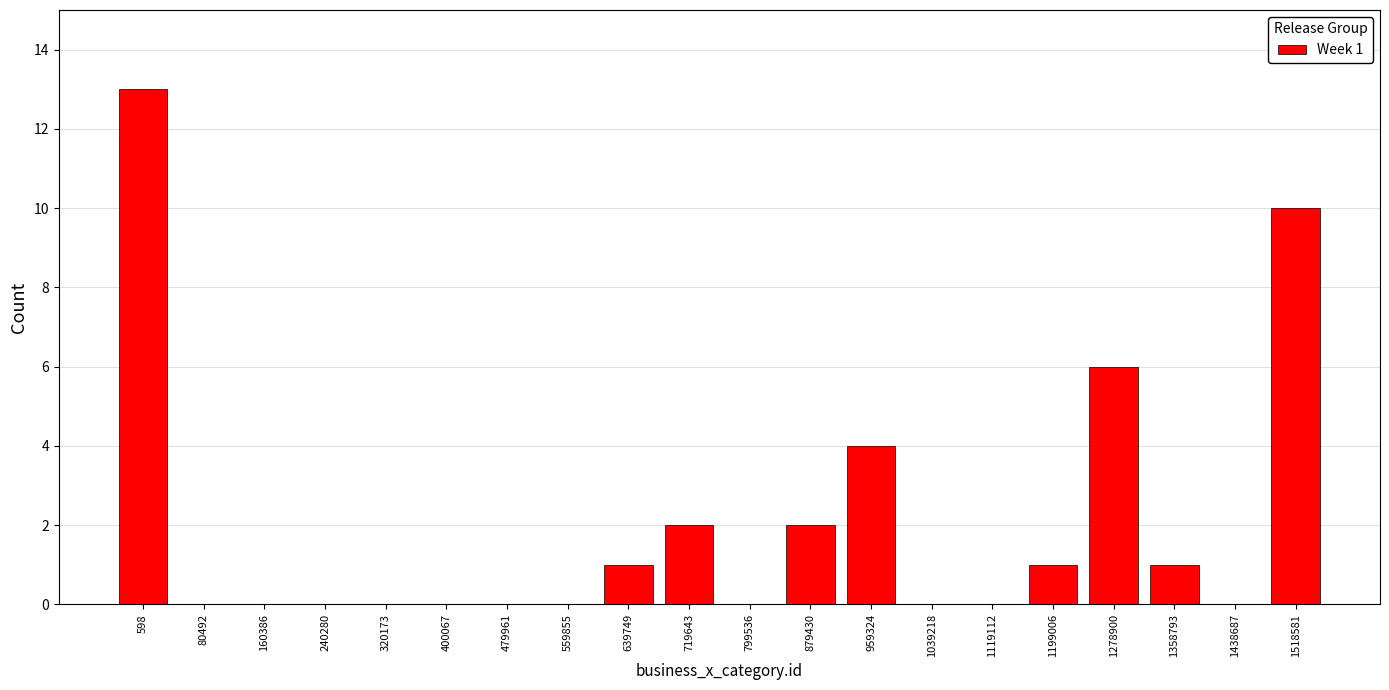

Reading left to right, list all the values displayed in this chart.

598=13	80492=0	160386=0	240280=0	320173=0	400067=0	479961=0	559855=0	639749=1	719643=2	799536=0	879430=2	959324=4	1039218=0	1119112=0	1199006=1	1278900=6	1358793=1	1438687=0	1518581=10